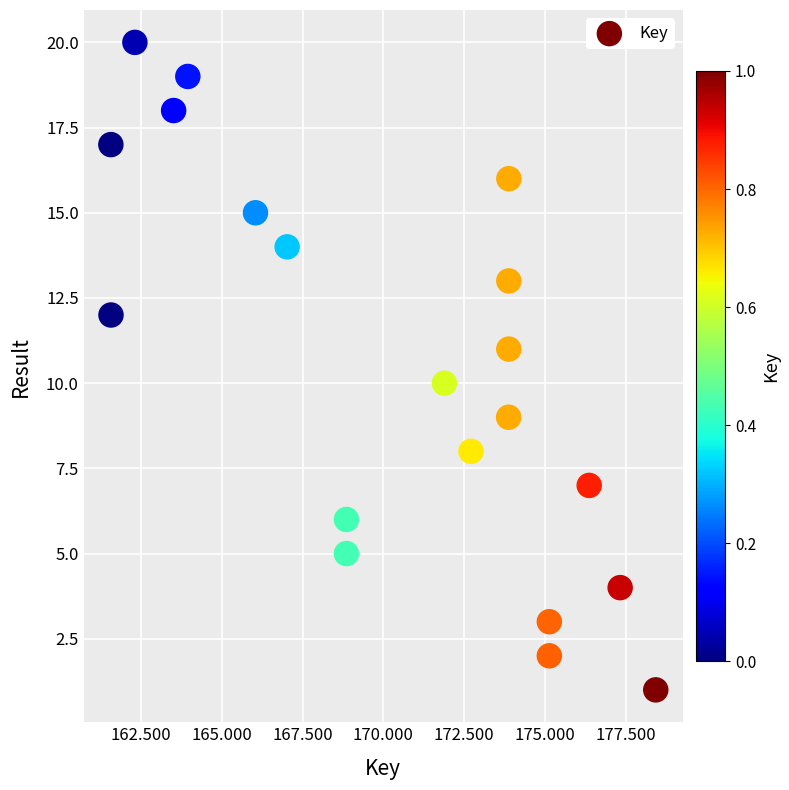

What is the range of X values (max minus min)?

16872037